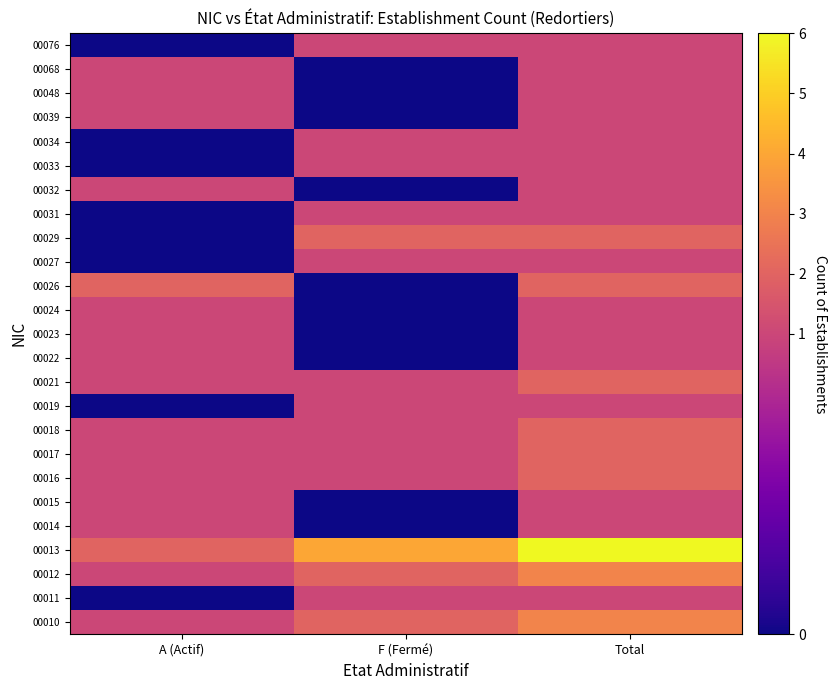

At which category is the sum across all series the highest?

Total